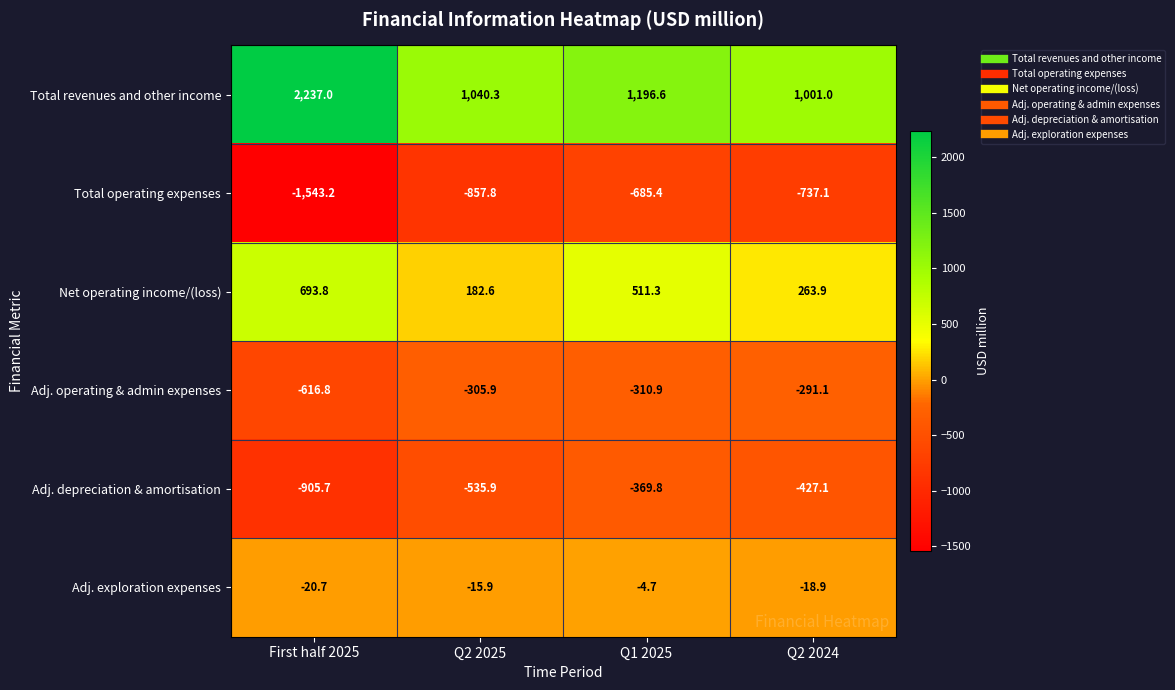

What is the sum of the Total operating expenses values at First half 2025 and Q2 2025?

-2401.0